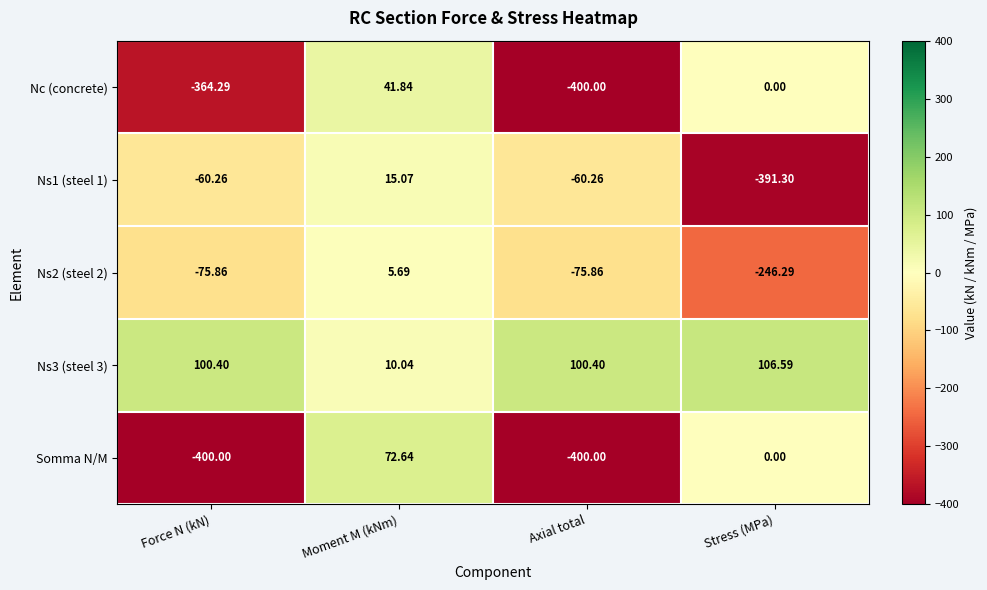

At which category is the sum across all series the highest?

Moment M (kNm)